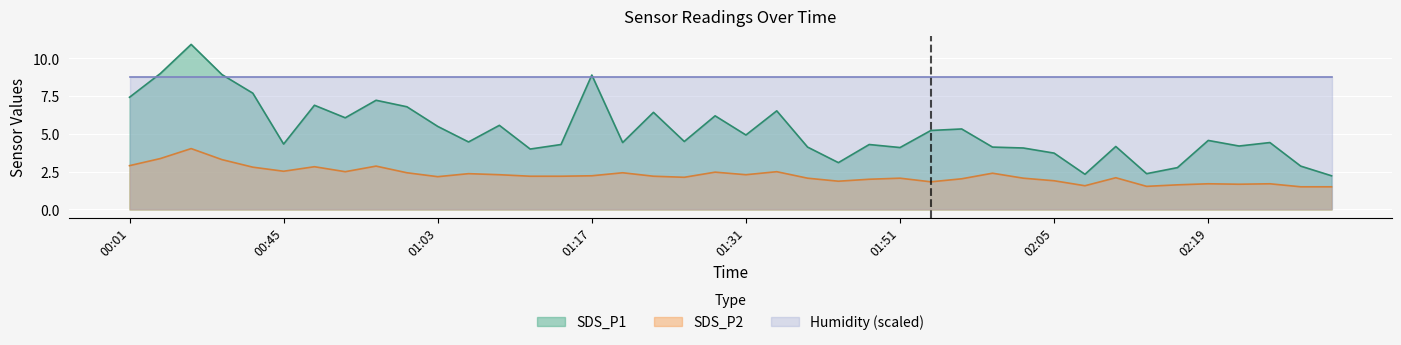

Is the value of SDS_P2 at 01:03 greater than the value of SDS_P1 at 00:48?

No